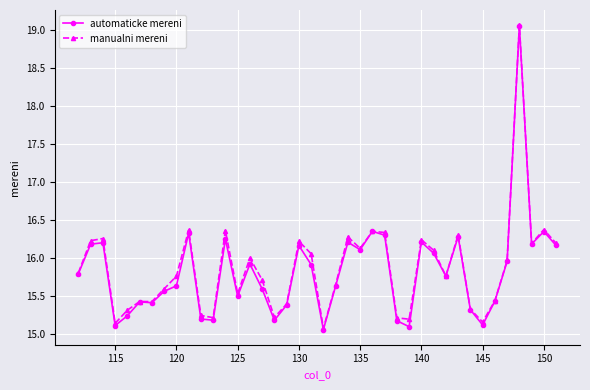

List the series in order of their overall mean, lowest first.

automaticke mereni, manualni mereni